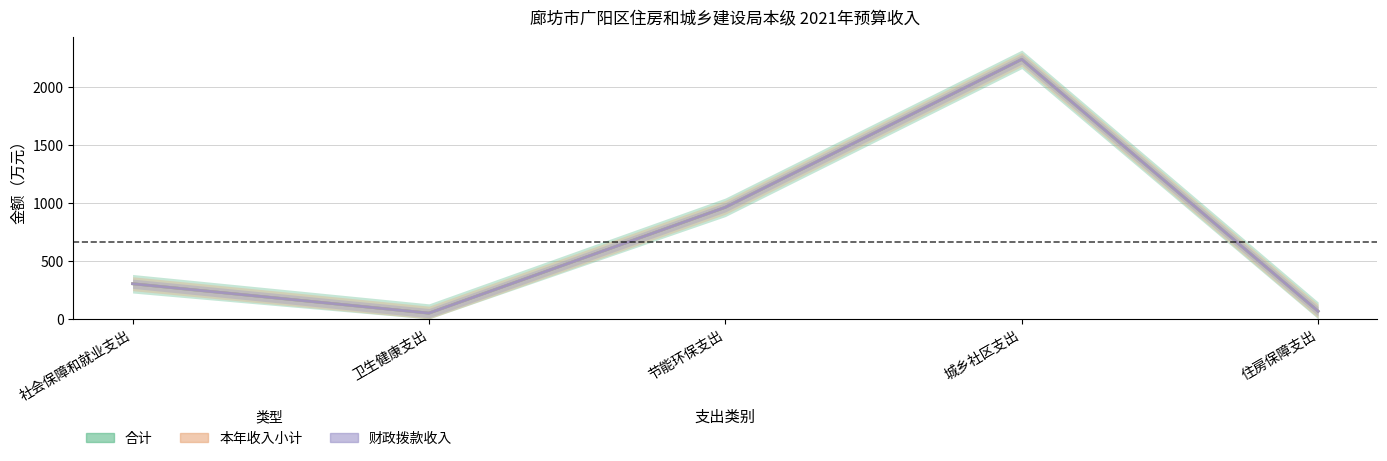

At how many categories does at least one series exceed 2025?

1